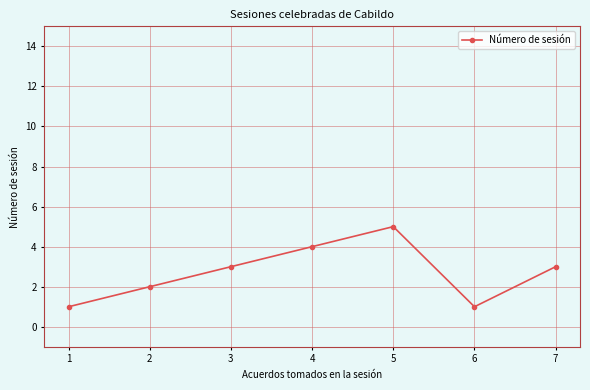

Is it true that the value at 5 is 7?

False